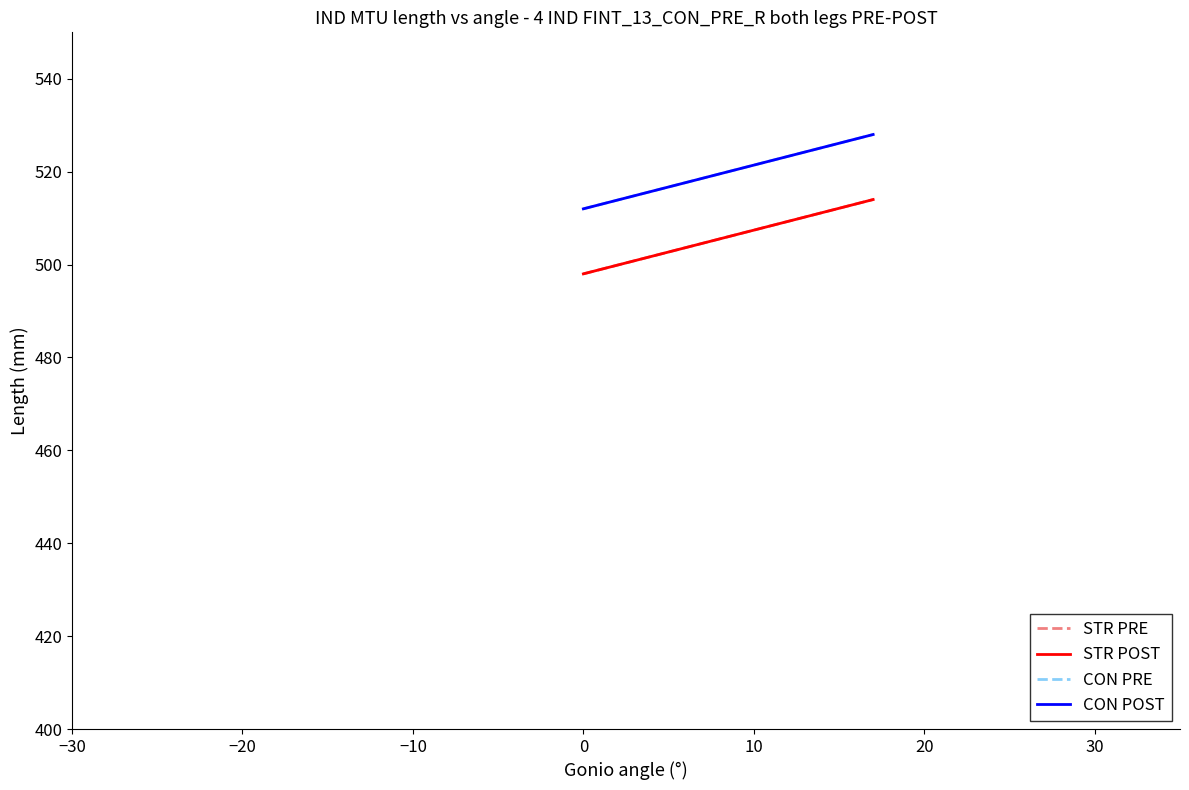

What is the value of the STR POST point at the 1st from the left?

498